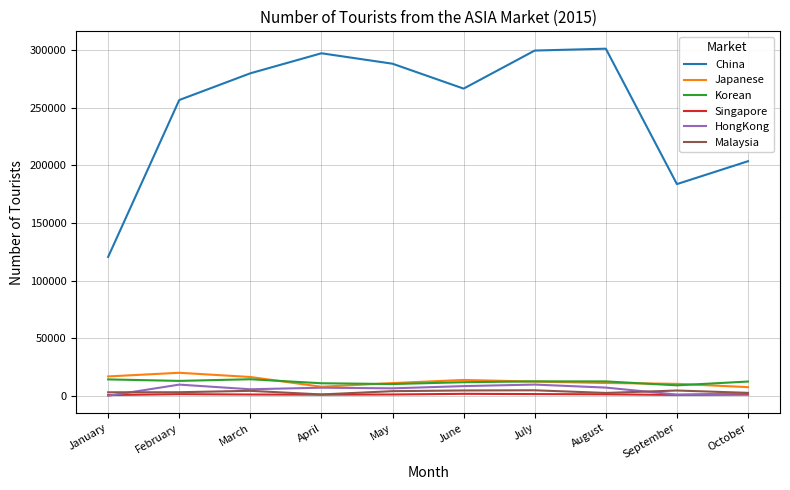

The Malaysia series shows 5079 at July. True or false?

True